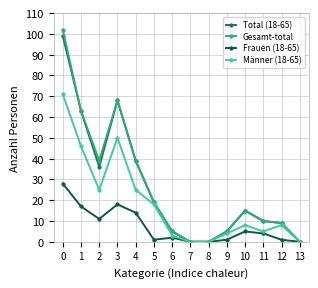

Reading right to left, transcribe all the data shown in this chart.

Total (18-65): 0	9	10	15	5	0	0	5	19	39	68	36	63	99
Gesamt-total: 0	9	10	15	5	0	0	5	19	39	68	39	63	102
Frauen (18-65): 0	1	4	5	1	0	0	2	1	14	18	11	17	28
Männer (18-65): 0	8	5	8	4	0	0	3	18	25	50	25	46	71